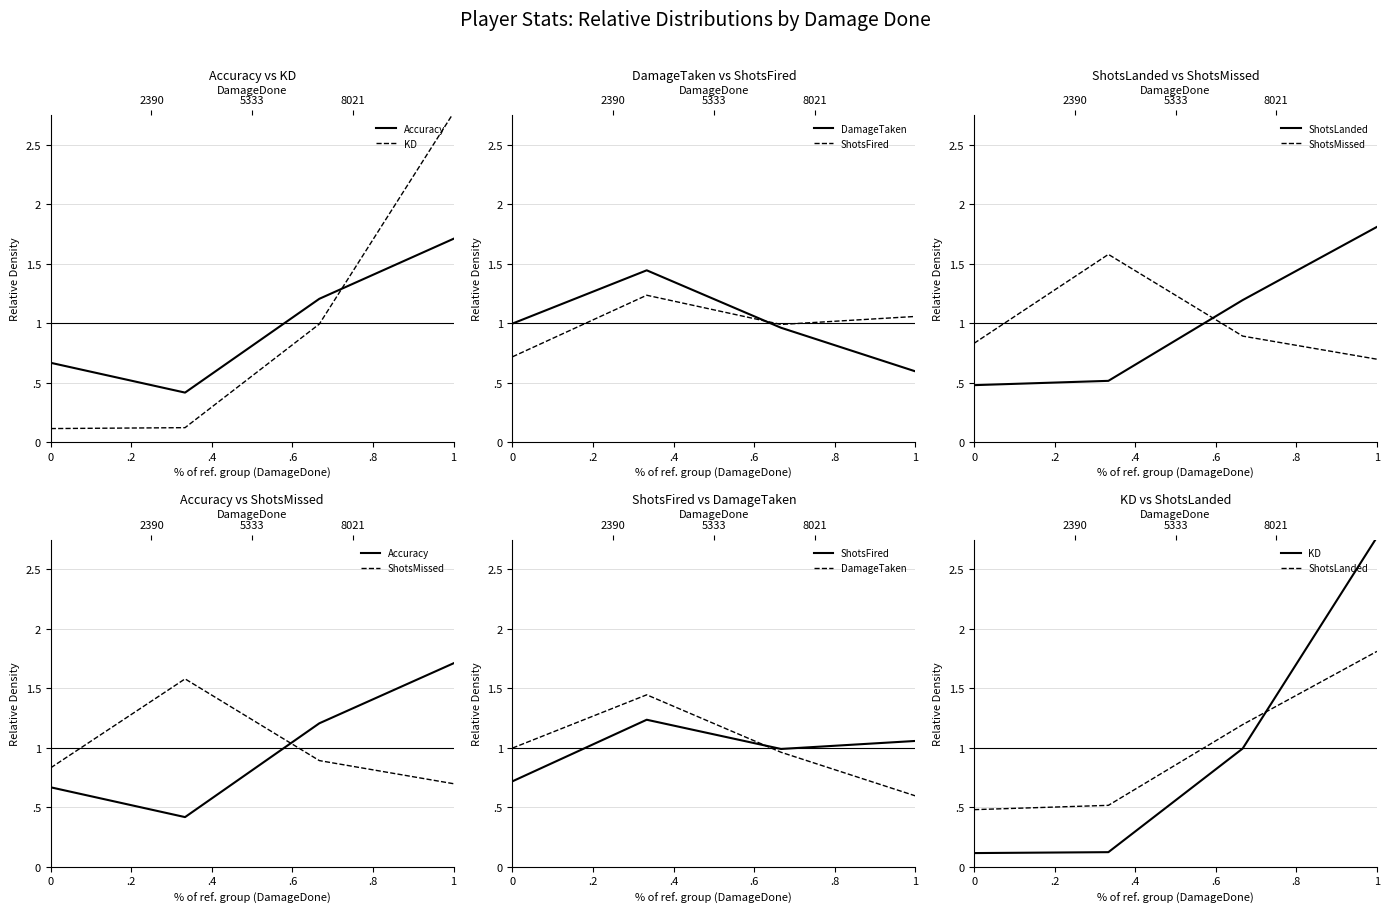

What is the value of the KD point at the 1st from the left?

0.1